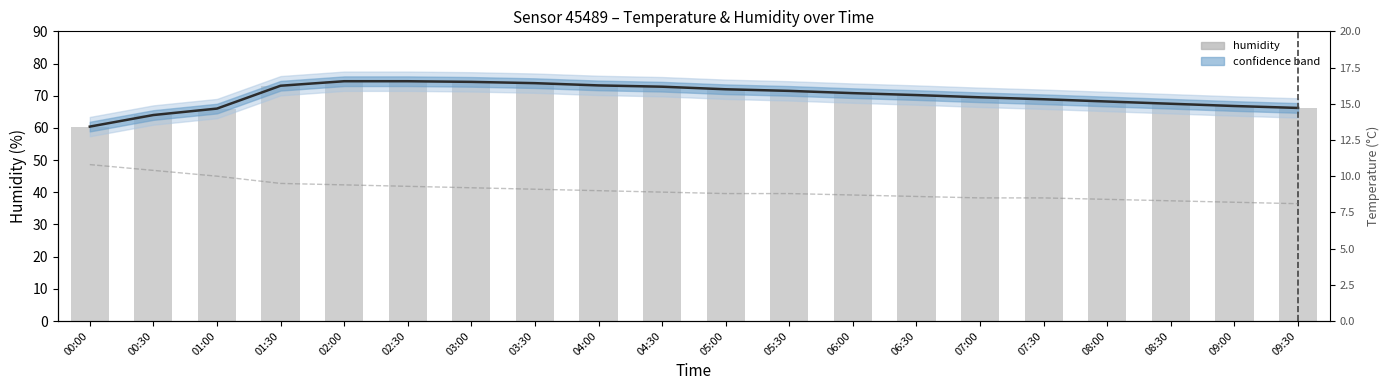

Reading left to right, extract all data points from this chart.

humidity trend: 00:00=60.4	00:30=64.0	01:00=66.0	01:30=73.1	02:00=74.5	02:30=74.5	03:00=74.3	03:30=73.9	04:00=73.2	04:30=72.8	05:00=72.0	05:30=71.5	06:00=70.8	06:30=70.2	07:00=69.5	07:30=68.9	08:00=68.2	08:30=67.5	09:00=66.8	09:30=66.2
humidity: 00:00=60.4	00:30=64.0	01:00=66.0	01:30=73.1	02:00=74.5	02:30=74.5	03:00=74.3	03:30=73.9	04:00=73.2	04:30=72.8	05:00=72.0	05:30=71.5	06:00=70.8	06:30=70.2	07:00=69.5	07:30=68.9	08:00=68.2	08:30=67.5	09:00=66.8	09:30=66.2
temperature: 00:00=10.8	00:30=10.4	01:00=10.0	01:30=9.5	02:00=9.4	02:30=9.3	03:00=9.2	03:30=9.1	04:00=9.0	04:30=8.9	05:00=8.8	05:30=8.8	06:00=8.7	06:30=8.6	07:00=8.5	07:30=8.5	08:00=8.4	08:30=8.3	09:00=8.2	09:30=8.1